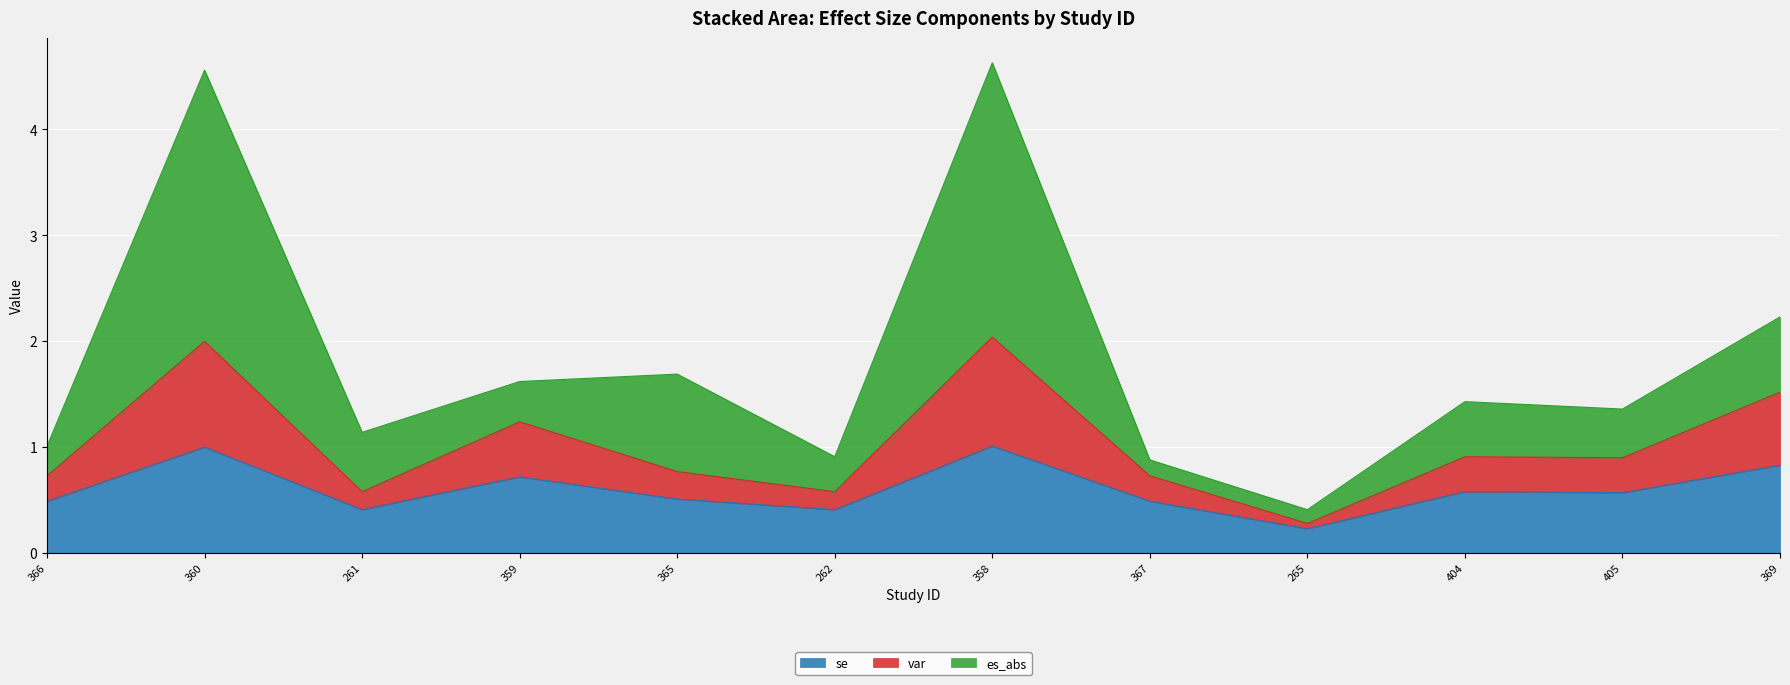

Between 360 and 369, which series saw the biggest shift?

var